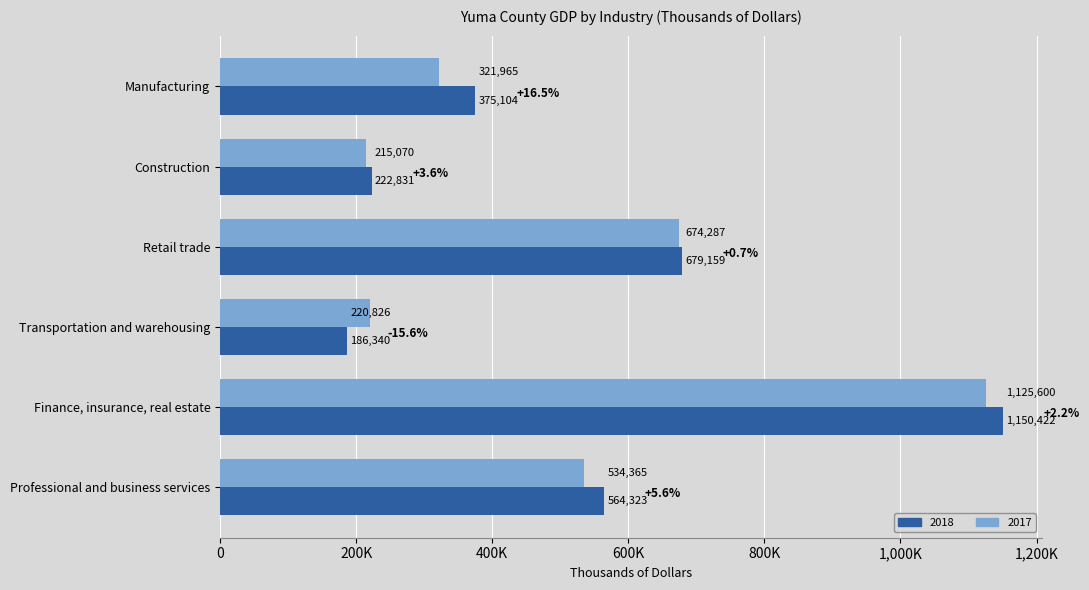

What is the spread (max minus min) of values at Professional and business services?

29958